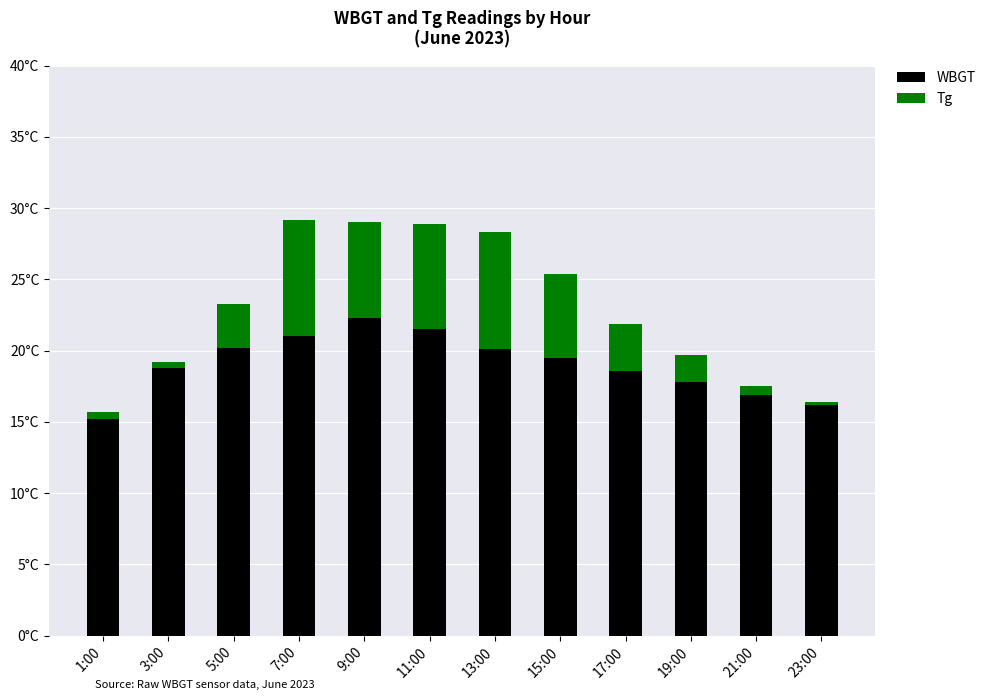

Rank the categories by WBGT value from highest to lowest.

9:00, 11:00, 7:00, 5:00, 13:00, 15:00, 3:00, 17:00, 19:00, 21:00, 23:00, 1:00